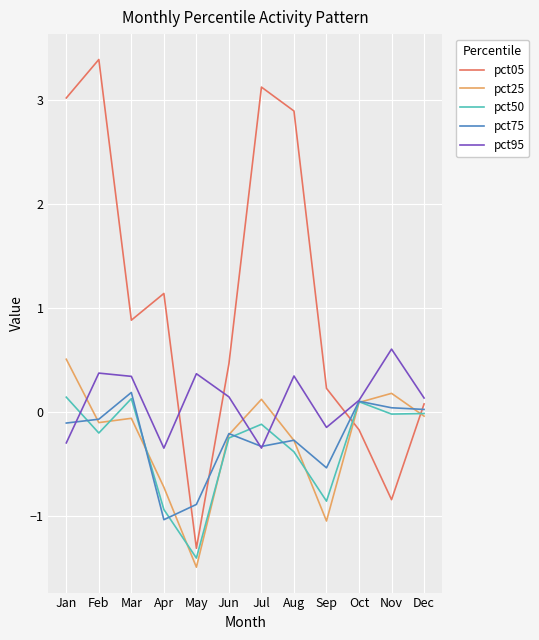

At Apr, list the series in order from smallest to largest.

pct75, pct50, pct25, pct95, pct05